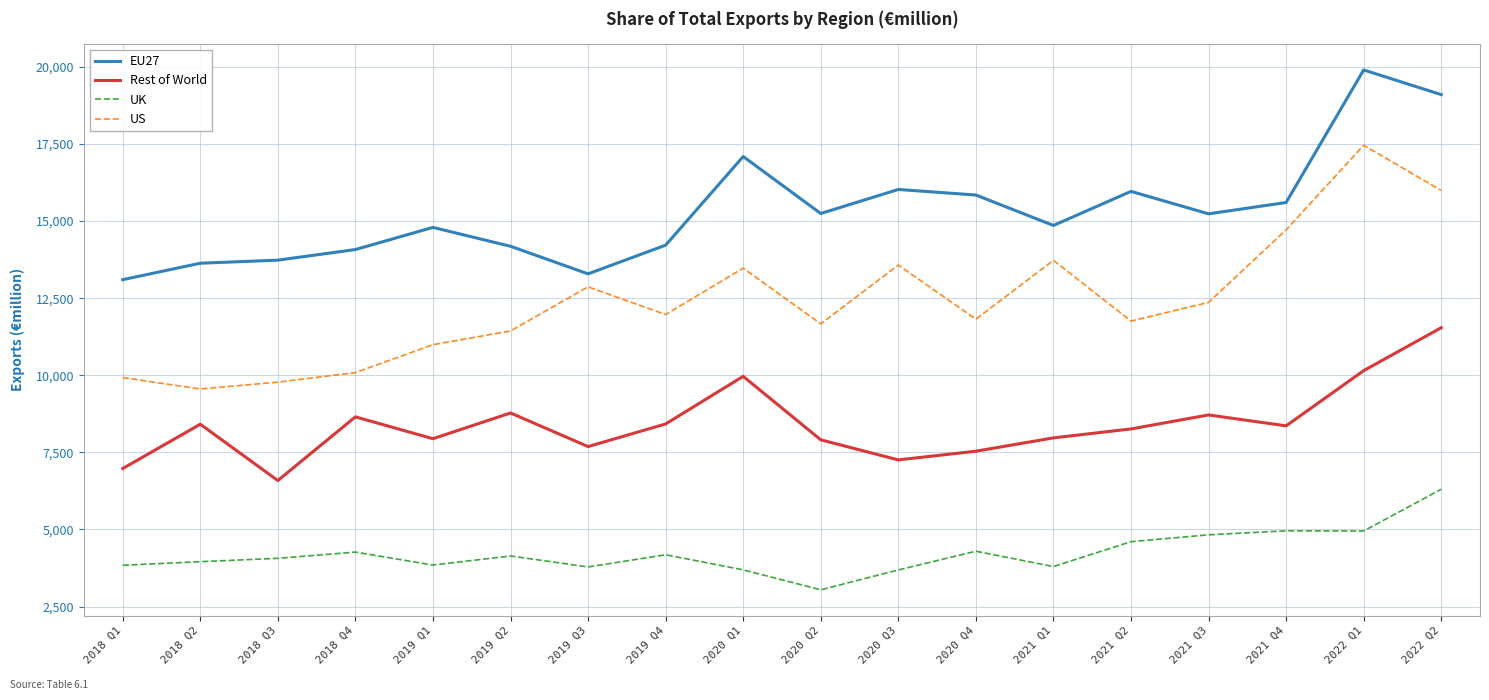

The UK series shows 3043 at 2020 Q2. True or false?

True